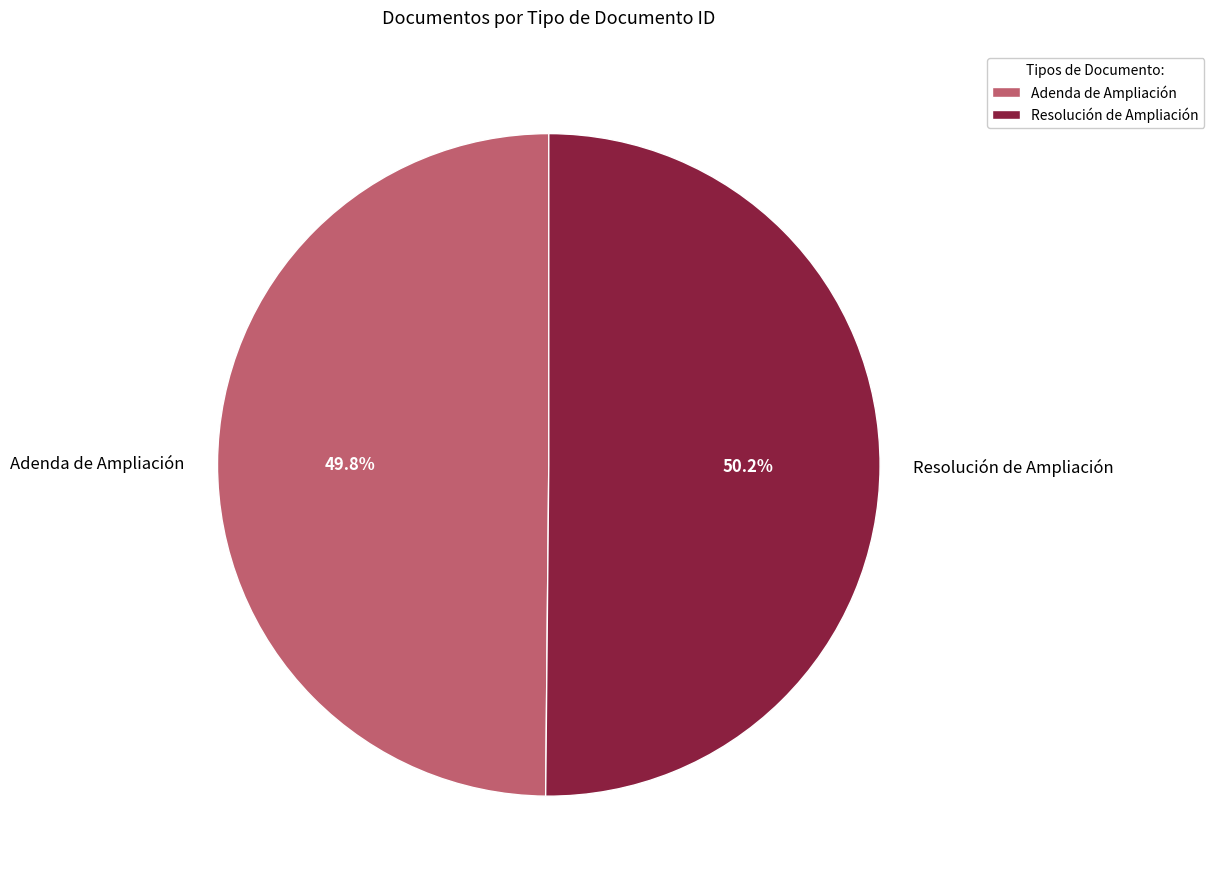

To the nearest percent, what is the combined percentage of Resolución de Ampliación and Adenda de Ampliación?

100%